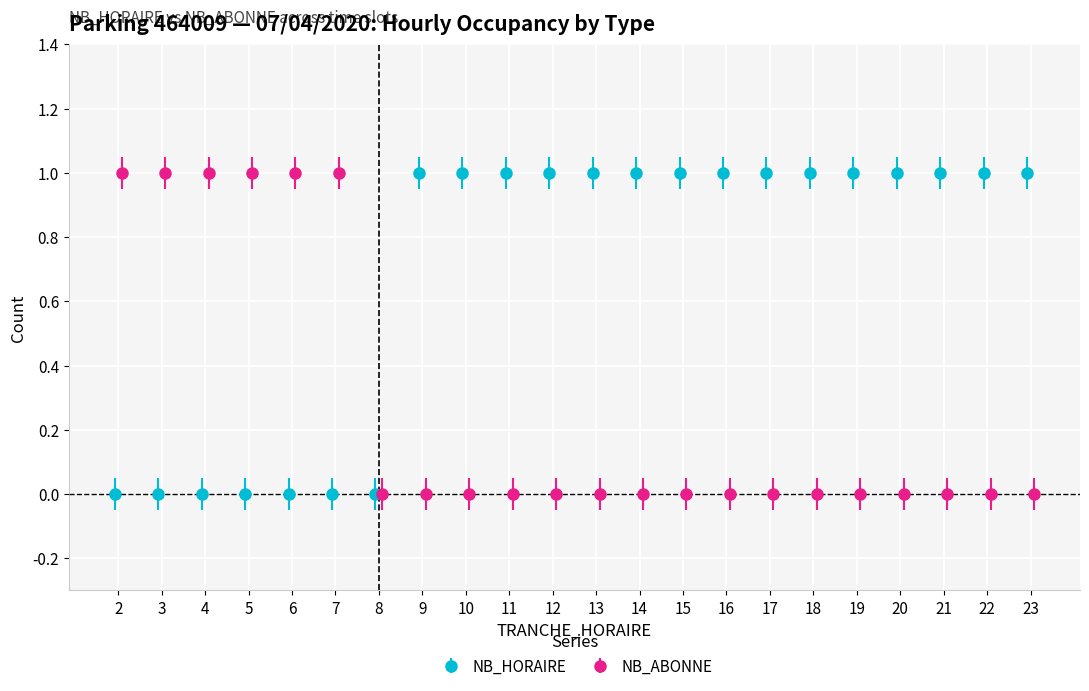

What is the value of the NB_ABONNE point at the 4th from the left?

1